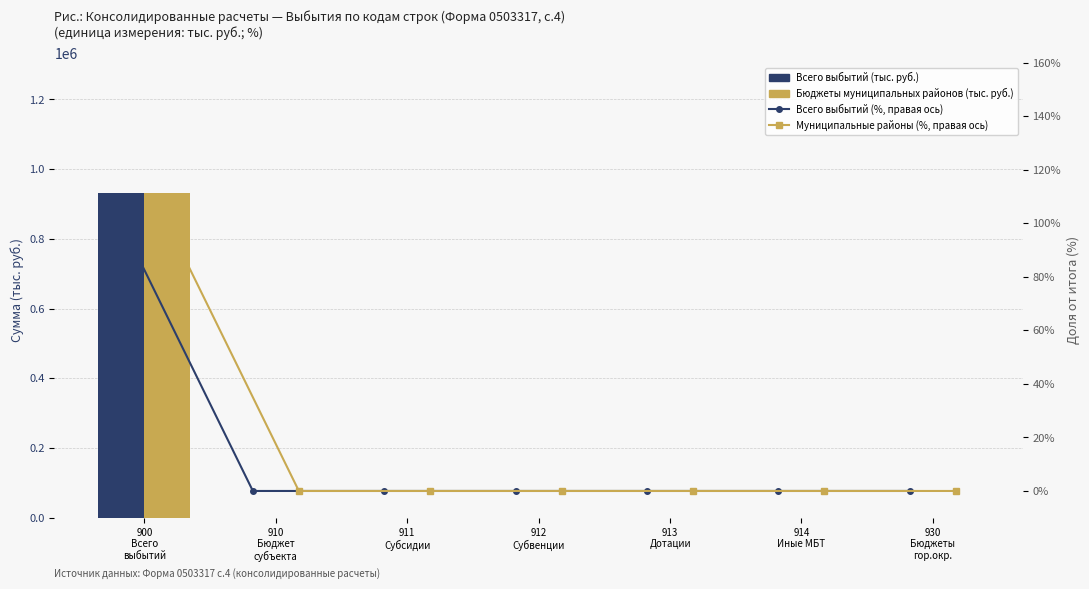

The value of Всего выбытий (%, правая ось) at 930
Бюджеты
гор.окр. is 66. True or false?

False